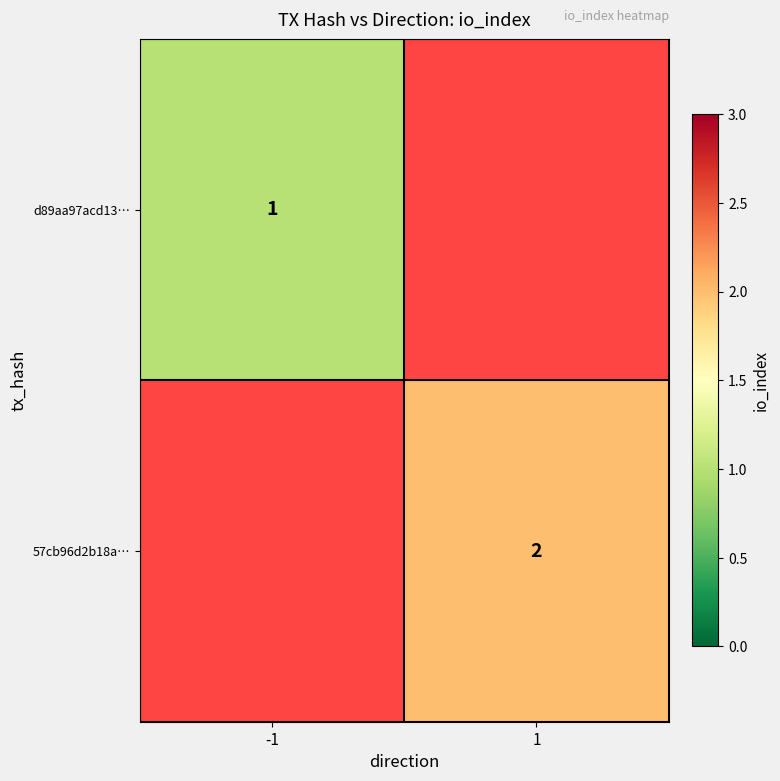

The value of d89aa97acd13… at -1 is 1. True or false?

True